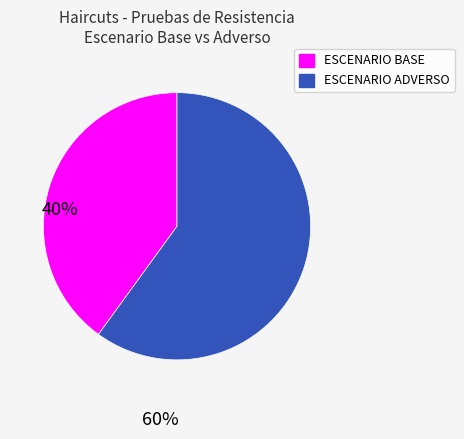

Is there any slice that represents more than half of the pie?

Yes